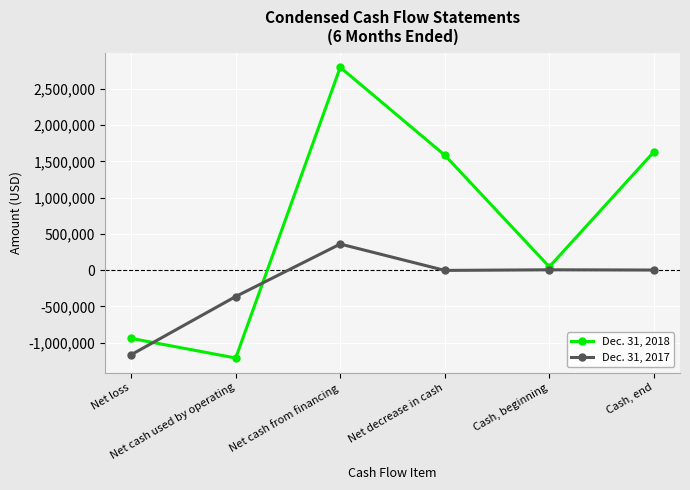

How many negative values does the Dec. 31, 2018 series have?

2